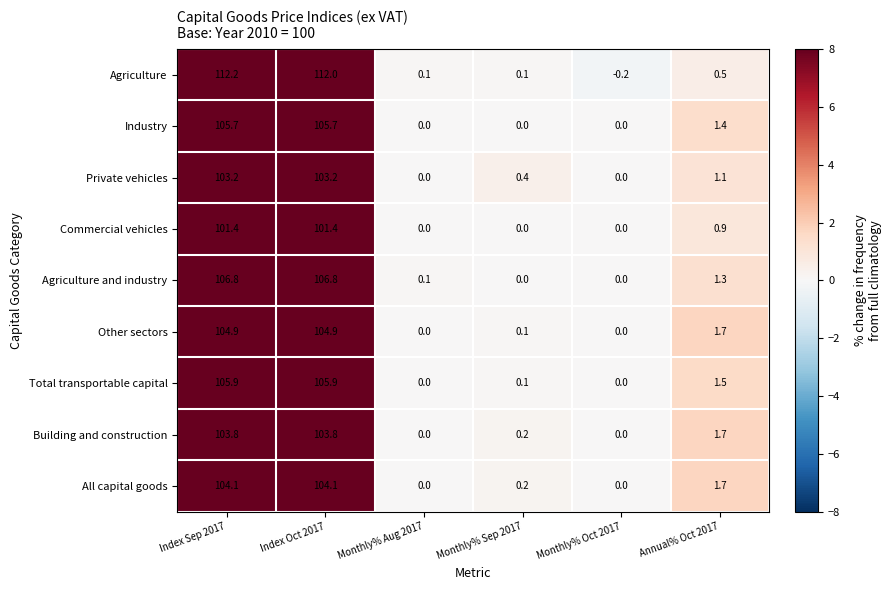

What is the total value across all series at Index Sep 2017?

948.0